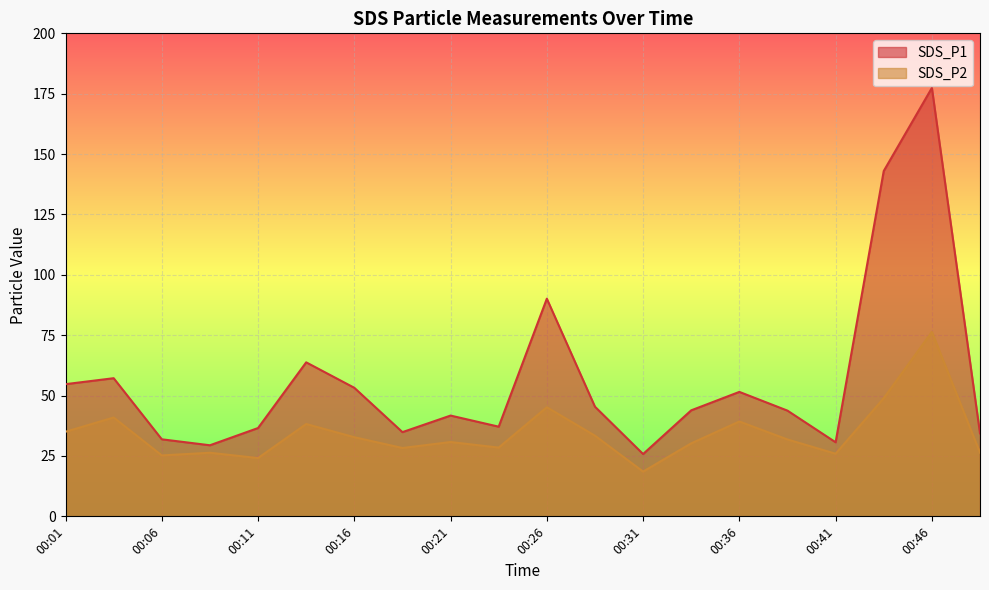

Rank the categories by SDS_P2 value from highest to lowest.

00:46, 00:43, 00:26, 00:03, 00:36, 00:13, 00:01, 00:28, 00:16, 00:38, 00:21, 00:33, 00:23, 00:18, 00:48, 00:08, 00:41, 00:06, 00:11, 00:31